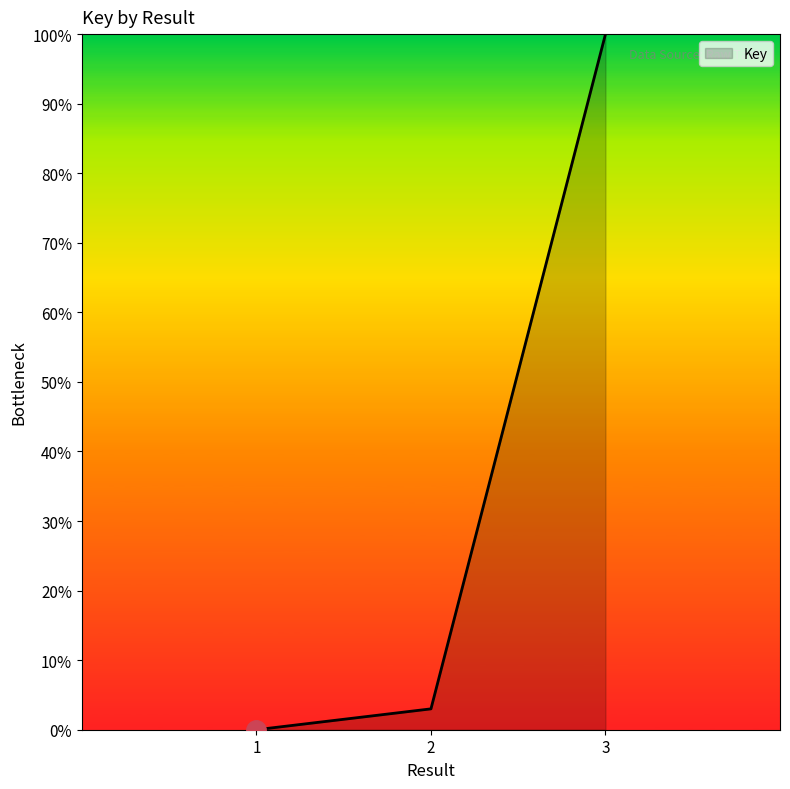

Which label corresponds to the smallest value in the chart?

1